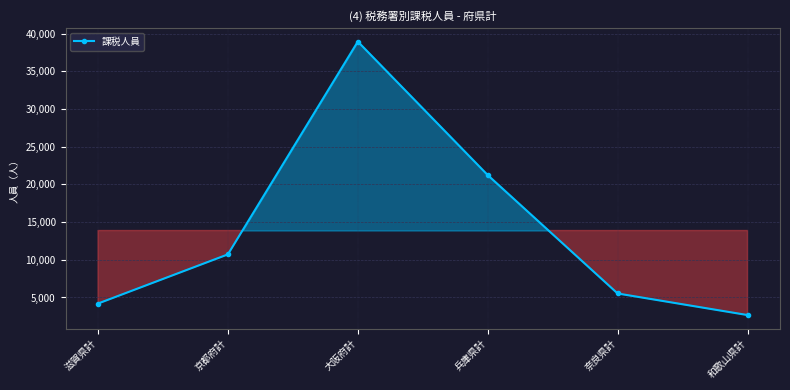

What is the approximate value at 滋賀県計, to the nearest 100?

4200